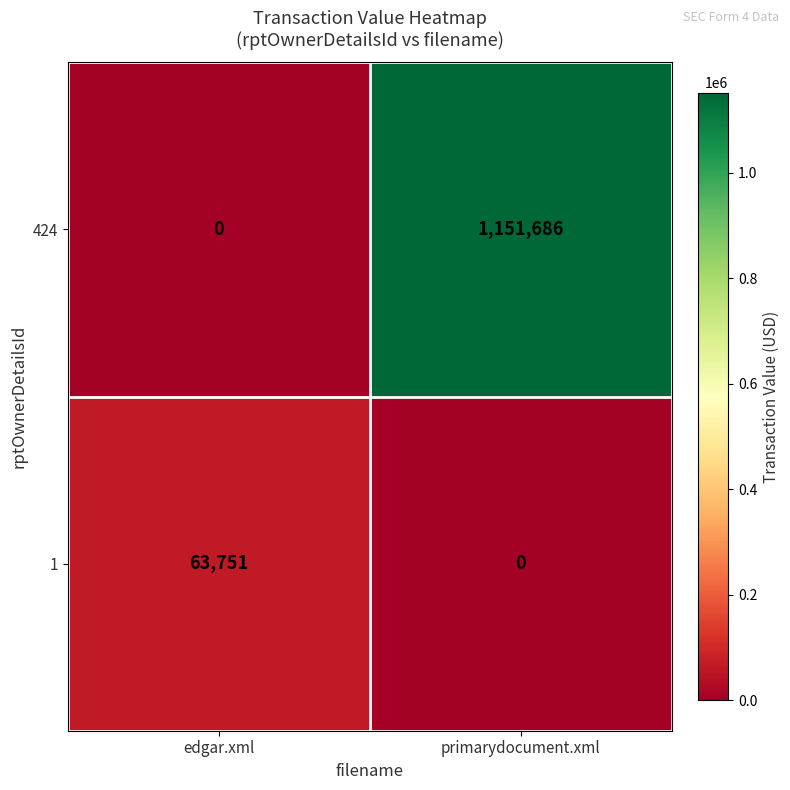

Reading left to right, list all the values displayed in this chart.

424: 0	1151686
1: 63751	0